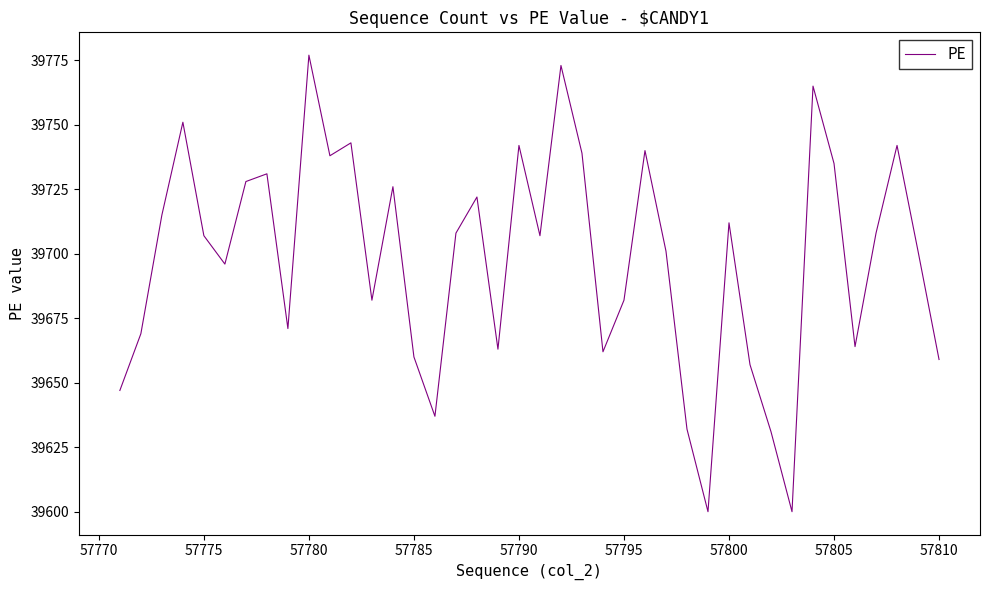

What is the minimum value shown in the chart?

39600